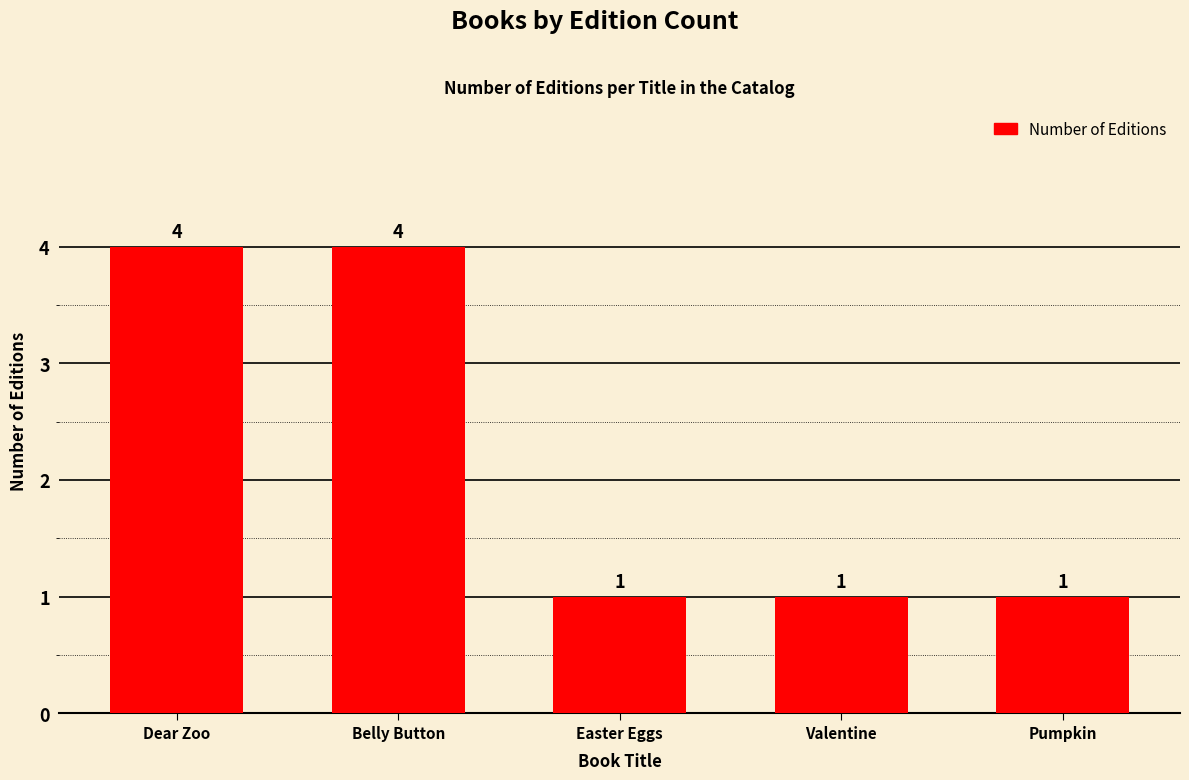

What is the maximum value shown in the chart?

4